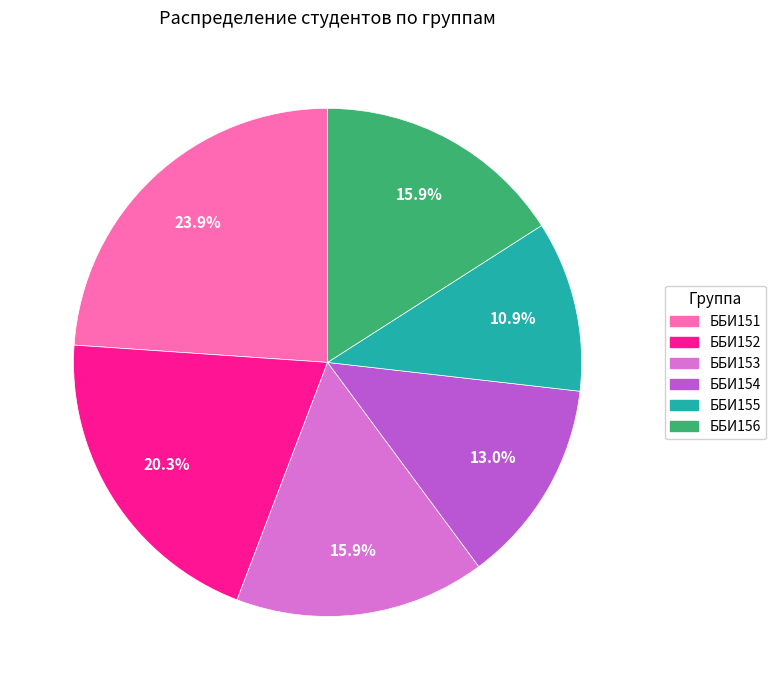

Combined, do ББИ155 and ББИ153 account for over 50%?

No